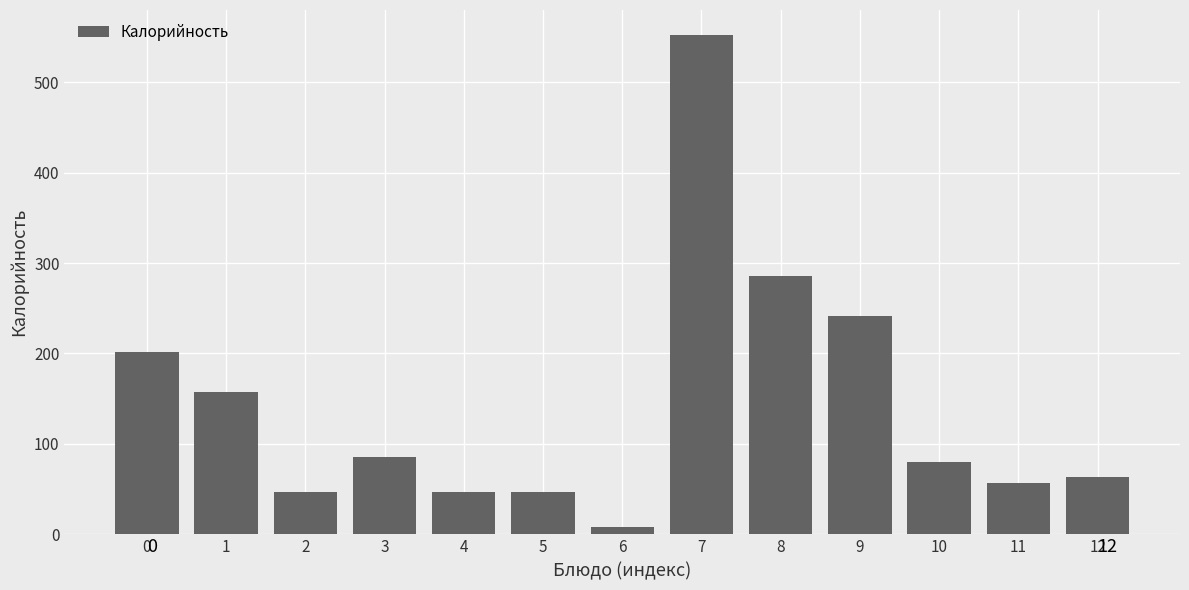

Approximately how many times larger is the value at 10 compared to 1?

0.5